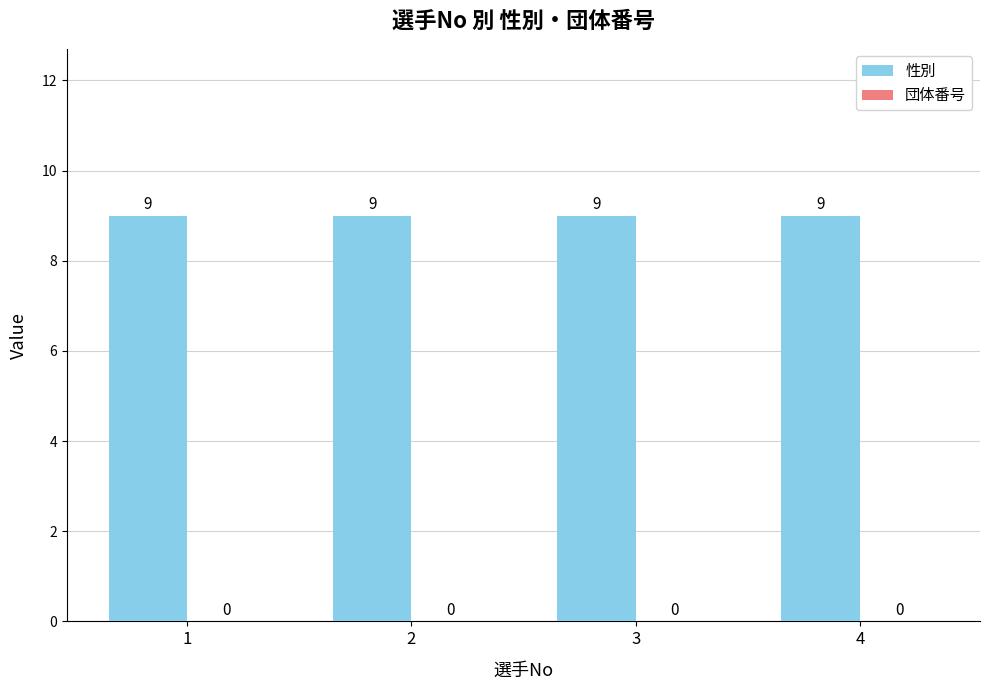

List the labels in order of 団体番号 value, largest first.

1, 2, 3, 4